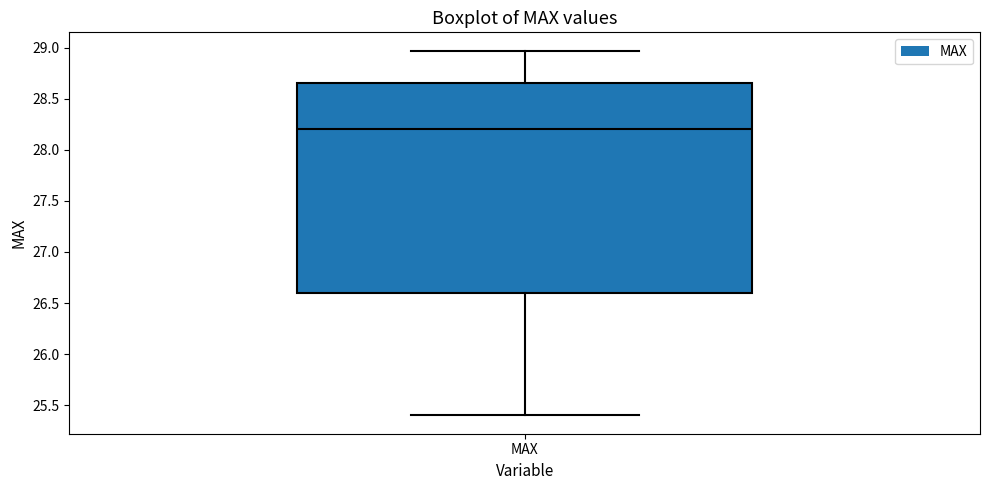

Read this box plot against the y-axis: the position of the median line, the range covered by the box, and the ends of both whiskers. The values are not printed on the chart, so give them approximately, as read against the axis.

median 28.20, box 26.60 to 28.65, whiskers 25.40 to 28.95